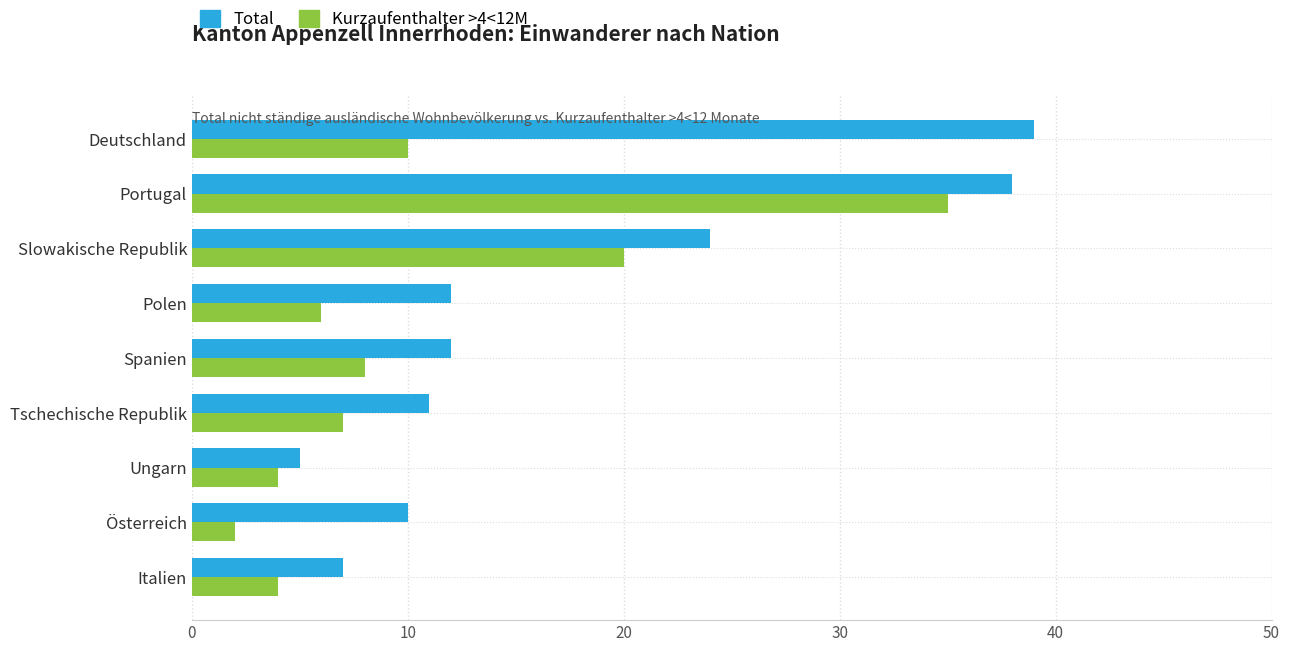

How many values in the Total series are below 12?

4